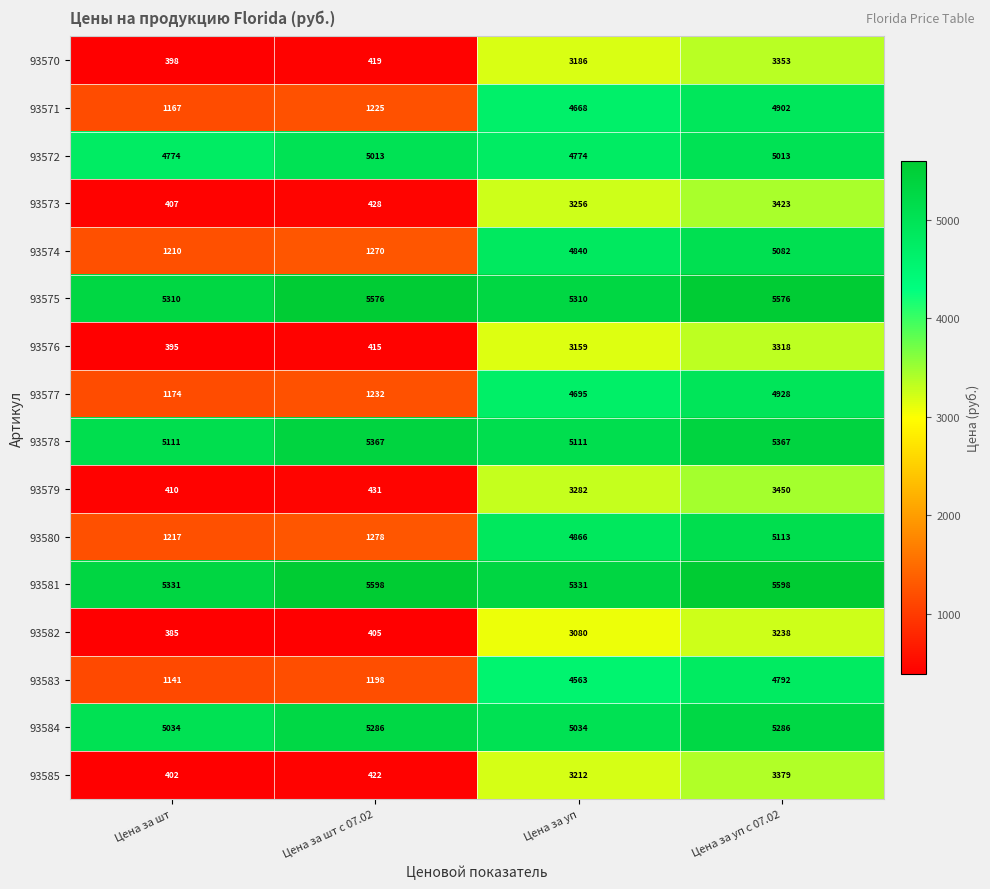

At how many categories does at least one series exceed 2044?

4